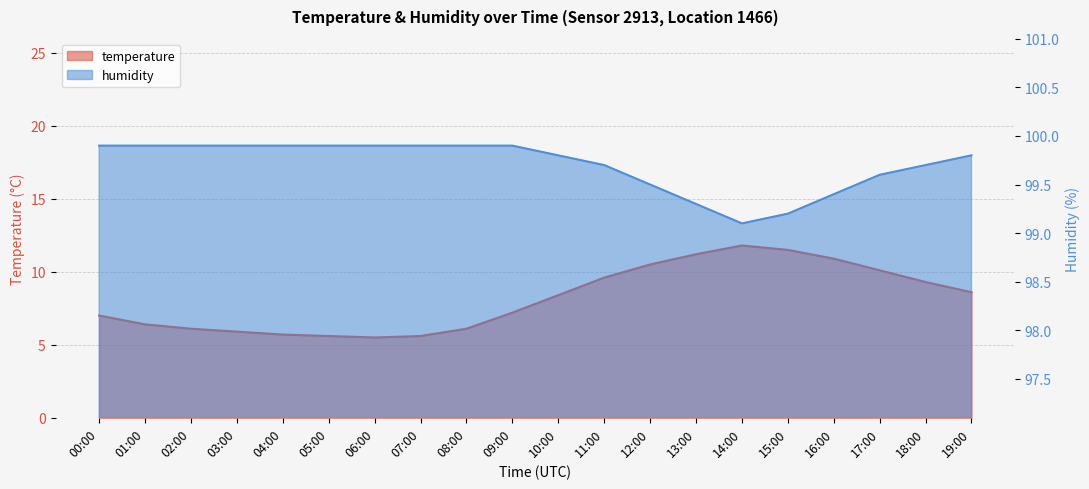

What is the difference between the second highest and minimum values in the humidity series?

0.8